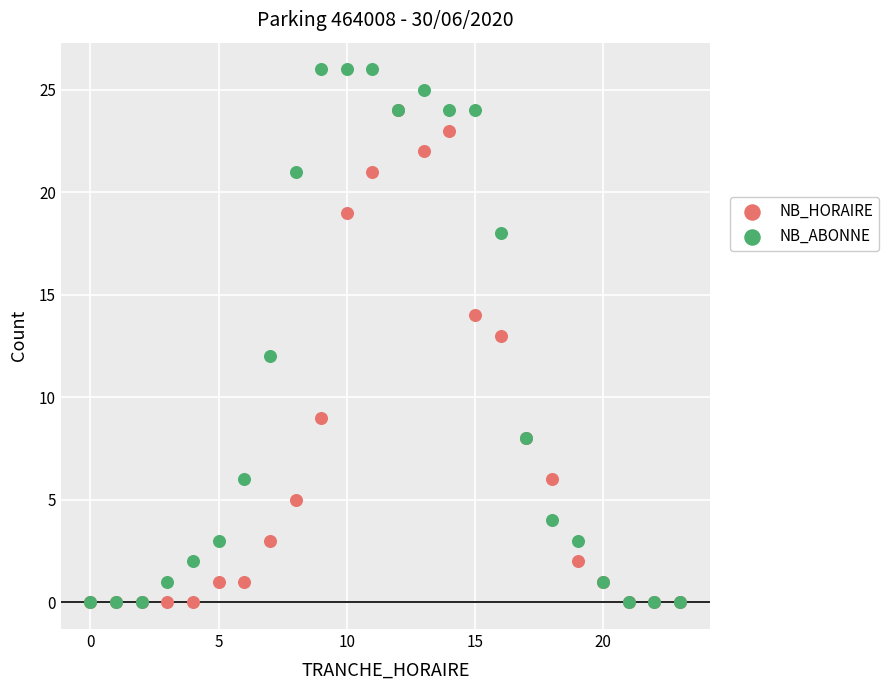

Which series has the widest spread of Y values?

NB_ABONNE